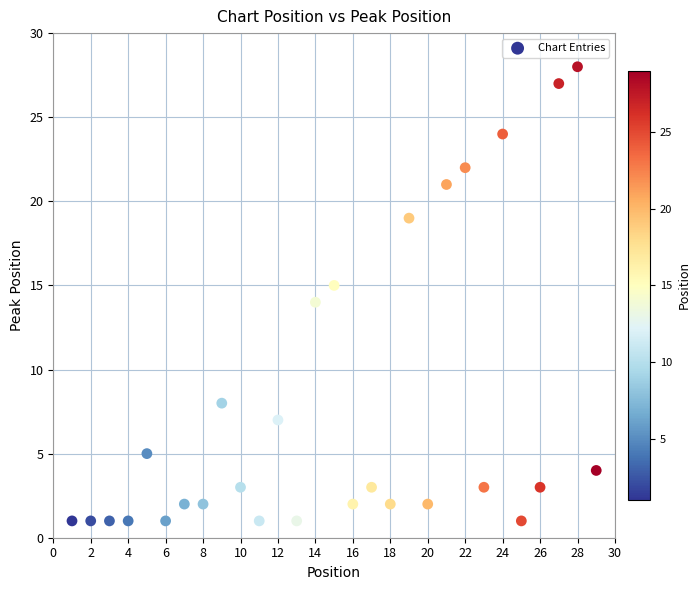

What is the range of Y values (max minus min)?

27